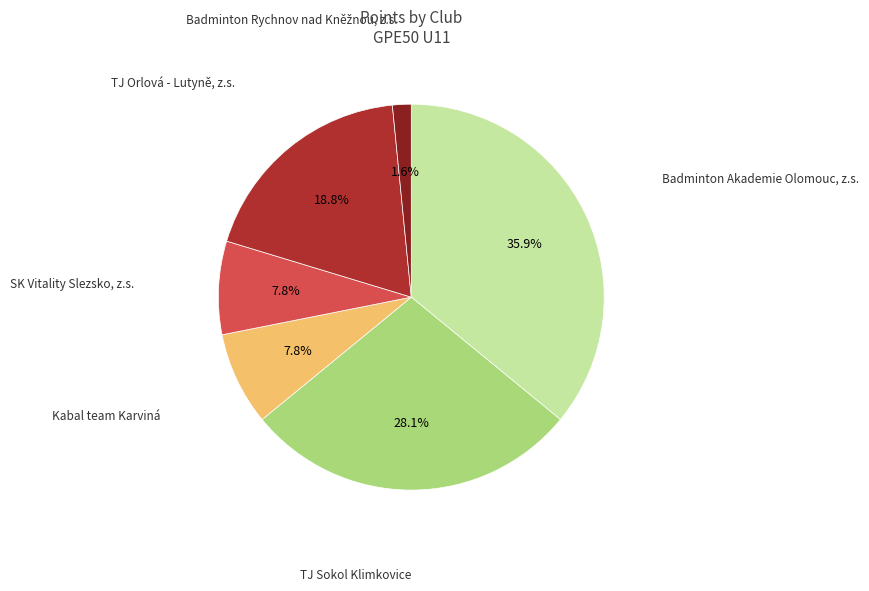

Does any single category account for the majority?

No